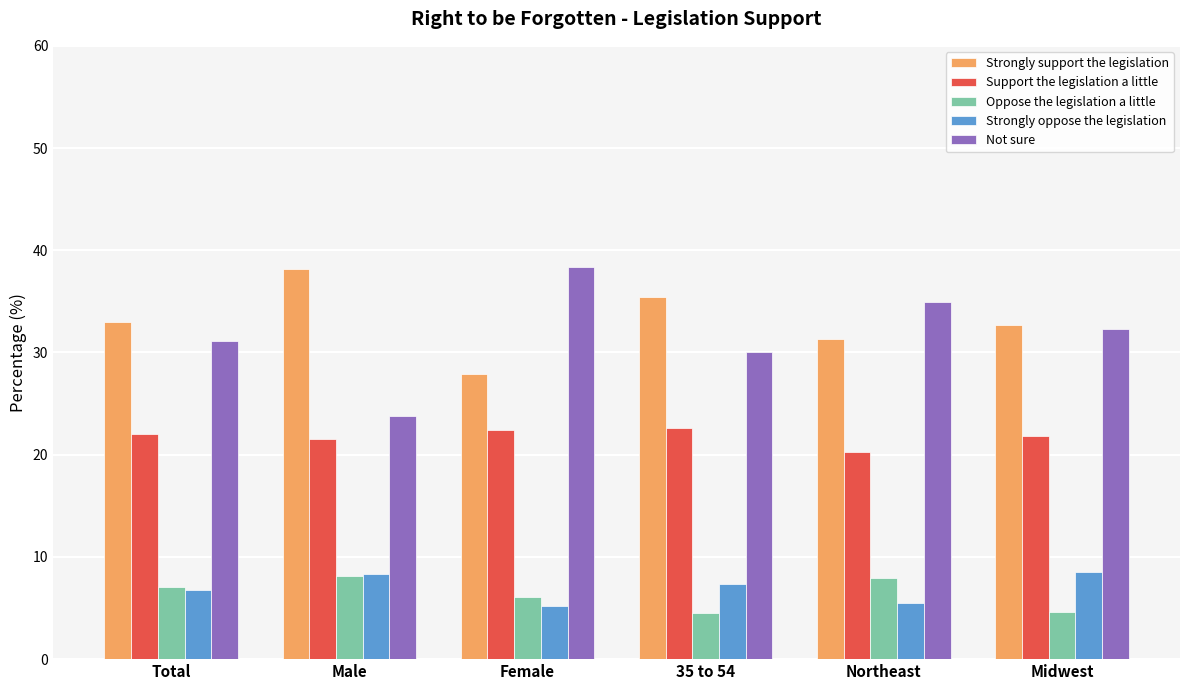

Is the value of Strongly oppose the legislation at Midwest greater than the value of Oppose the legislation a little at Midwest?

Yes